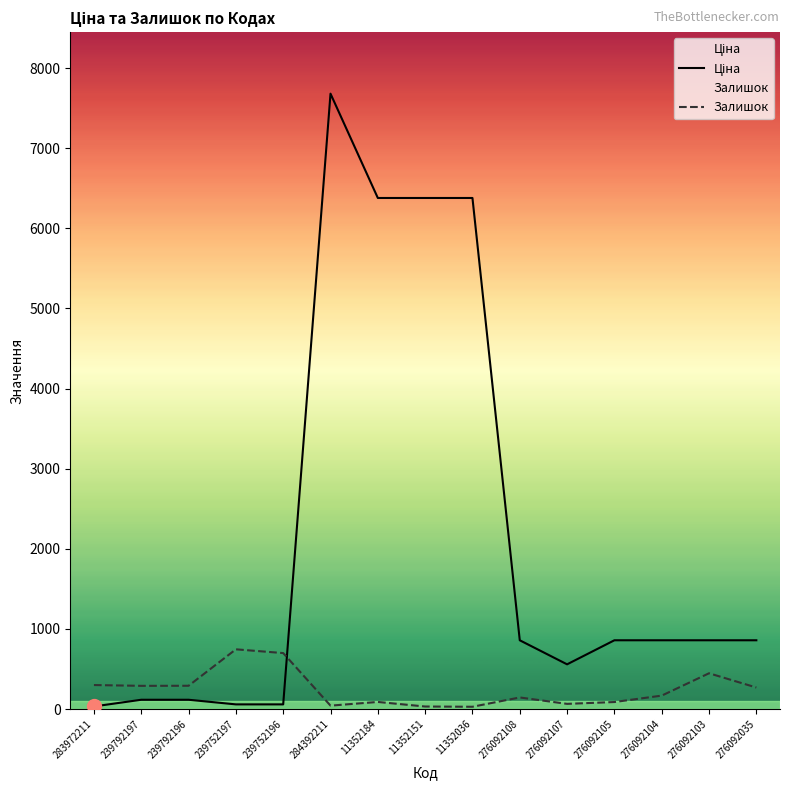

True or false: Залишок and Ціна intersect in this chart.

True